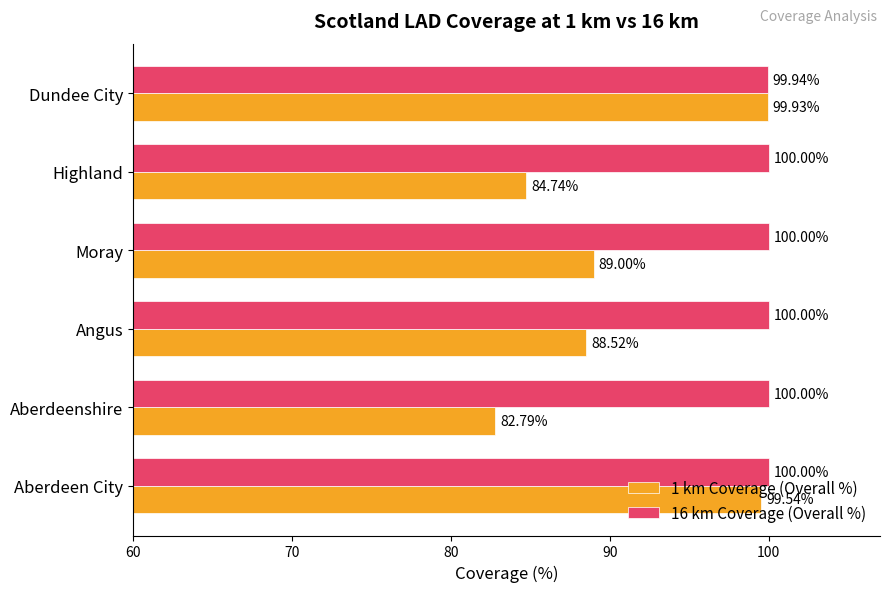

Where is 1 km Coverage (Overall %) nearest to the value 91?

Moray